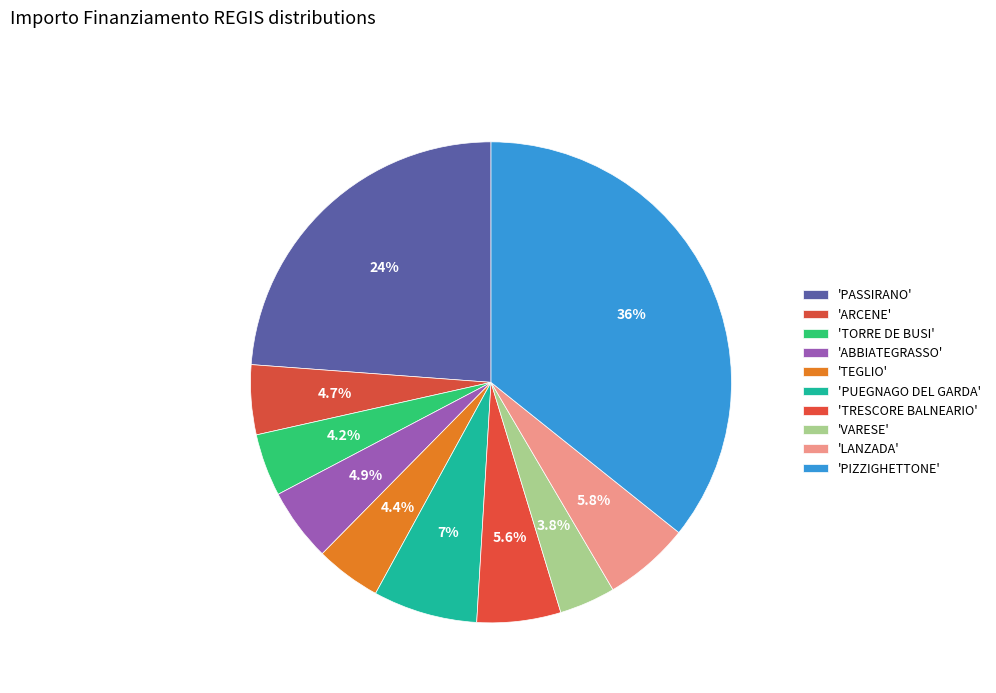

Rank the categories by value from highest to lowest.

PIZZIGHETTONE, PASSIRANO, PUEGNAGO DEL GARDA, LANZADA, TRESCORE BALNEARIO, ABBIATEGRASSO, ARCENE, TEGLIO, TORRE DE BUSI, VARESE